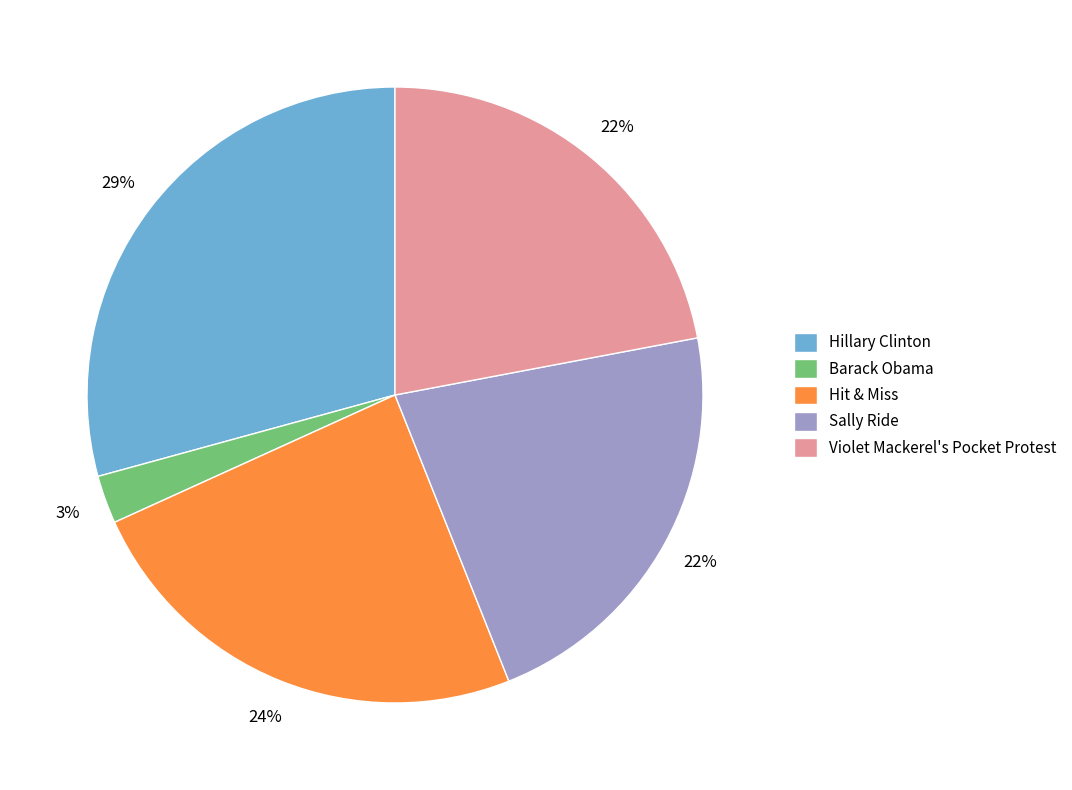

Between Barack Obama and Hillary Clinton, which is larger?

Hillary Clinton